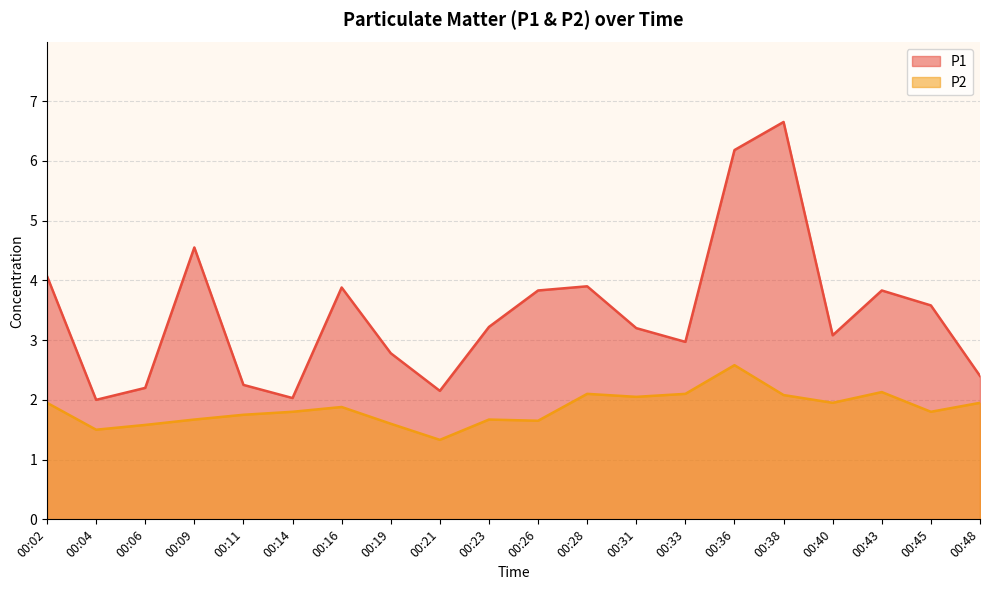

Which series has the widest spread of values?

P1